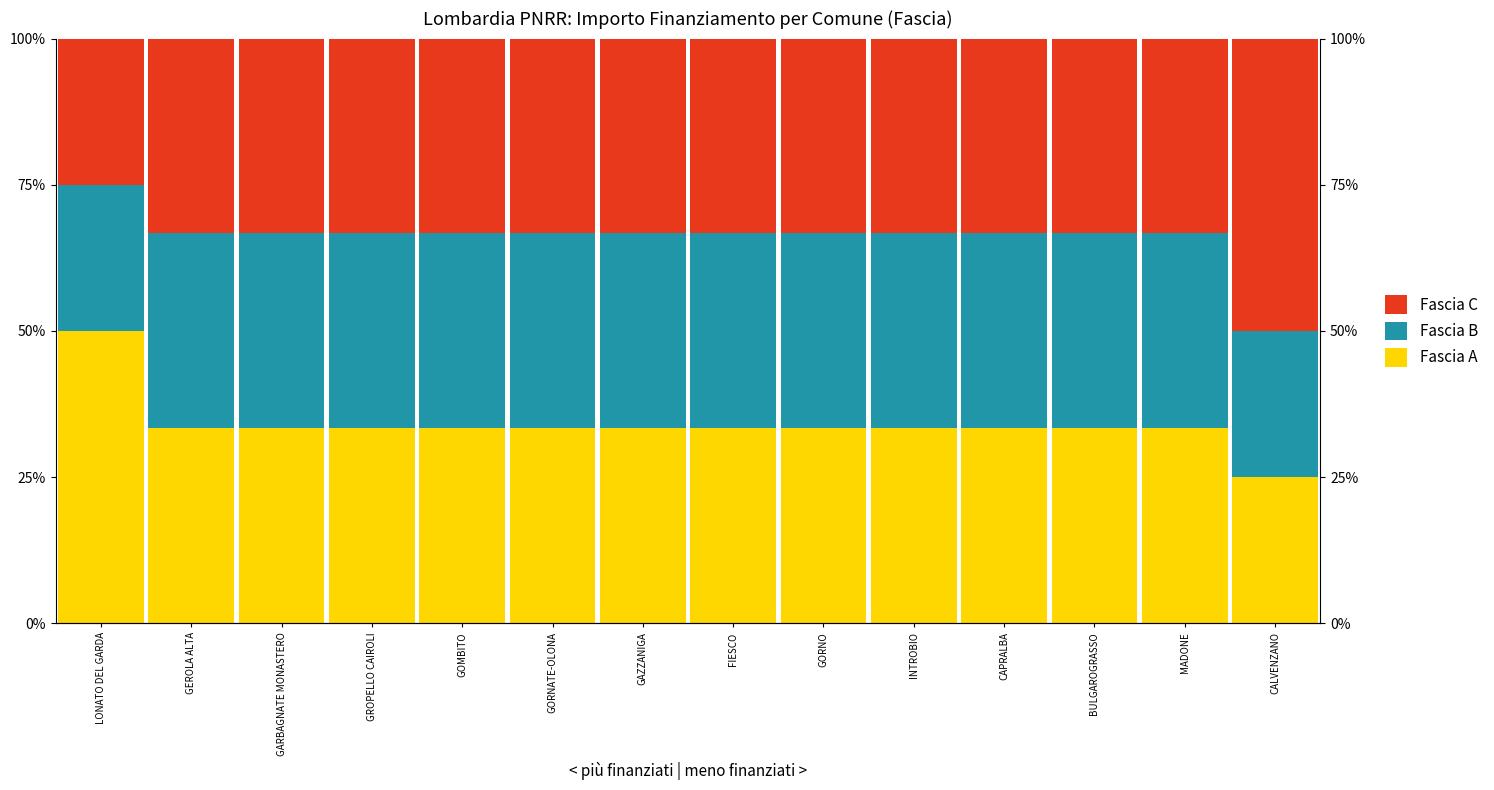

What is the sum of all Fascia C values?

475.0